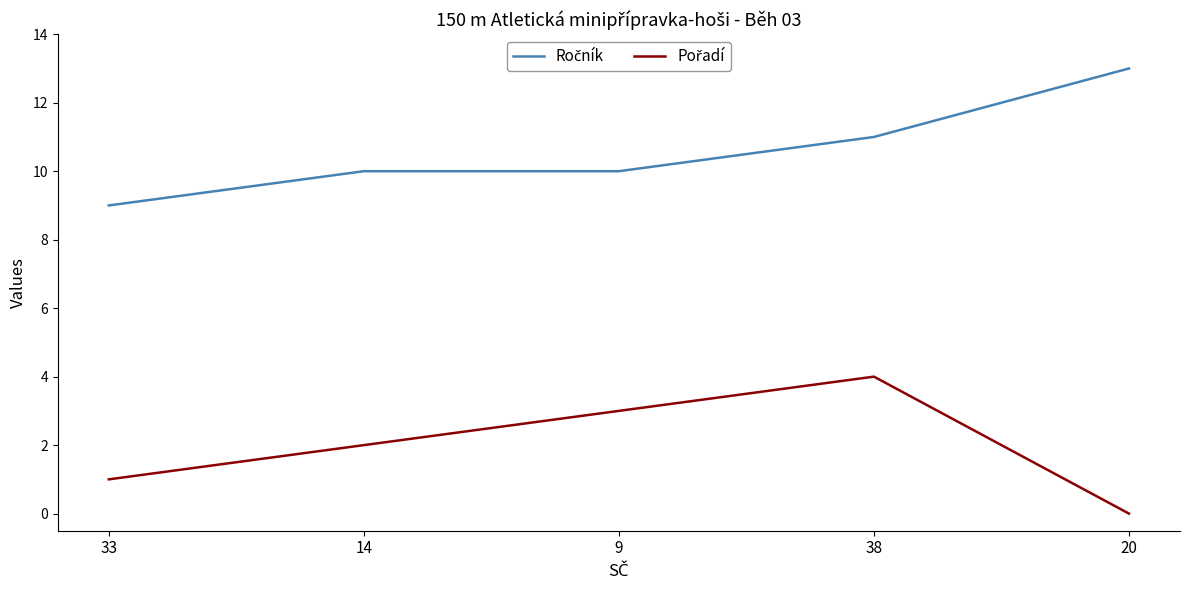

Does the chart have visible grid lines?

No